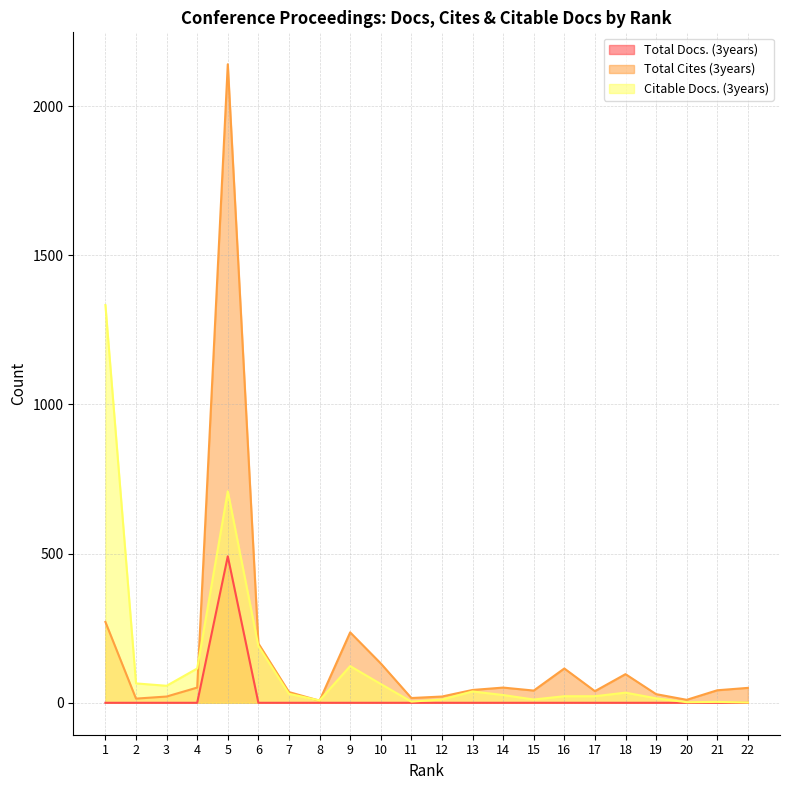

How many distinct data groups are displayed?

3